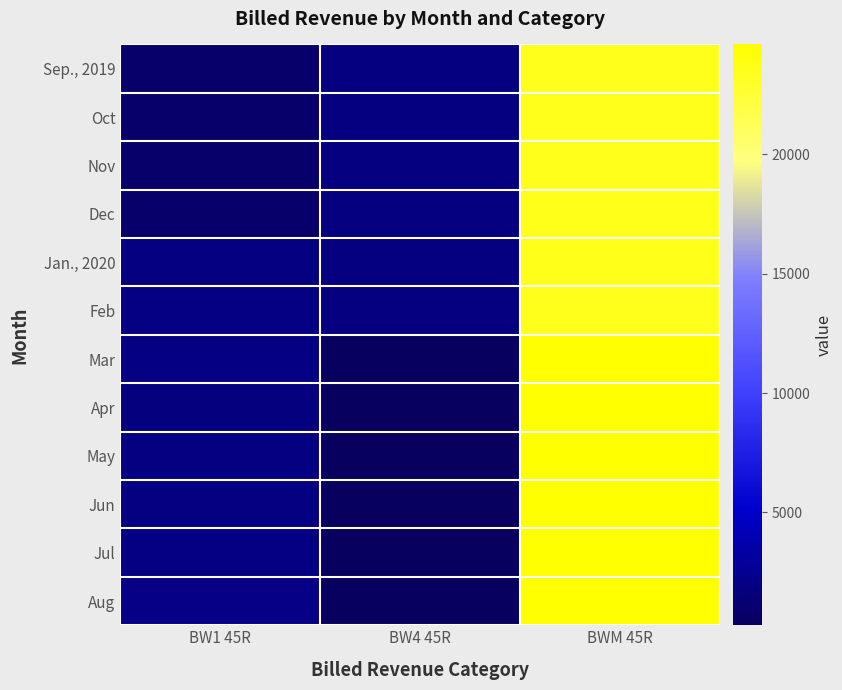

Reading left to right, extract all data points from this chart.

Sep., 2019: BW1 45R=918.1	BW4 45R=1770.3	BWM 45R=23476.2
Oct: BW1 45R=918.1	BW4 45R=1770.3	BWM 45R=23551.2
Nov: BW1 45R=918.1	BW4 45R=1770.3	BWM 45R=23551.2
Dec: BW1 45R=918.1	BW4 45R=1771.4	BWM 45R=23623.7
Jan., 2020: BW1 45R=1808.2	BW4 45R=1771.4	BWM 45R=23623.7
Feb: BW1 45R=1970.2	BW4 45R=1771.4	BWM 45R=23507.2
Mar: BW1 45R=1970.2	BW4 45R=275.4	BWM 45R=24607.2
Apr: BW1 45R=1639.8	BW4 45R=275.4	BWM 45R=24589.6
May: BW1 45R=1865.6	BW4 45R=275.4	BWM 45R=24589.6
Jun: BW1 45R=1867.6	BW4 45R=275.4	BWM 45R=24589.6
Jul: BW1 45R=1972.2	BW4 45R=275.4	BWM 45R=24589.6
Aug: BW1 45R=2040.3	BW4 45R=275.4	BWM 45R=24589.6